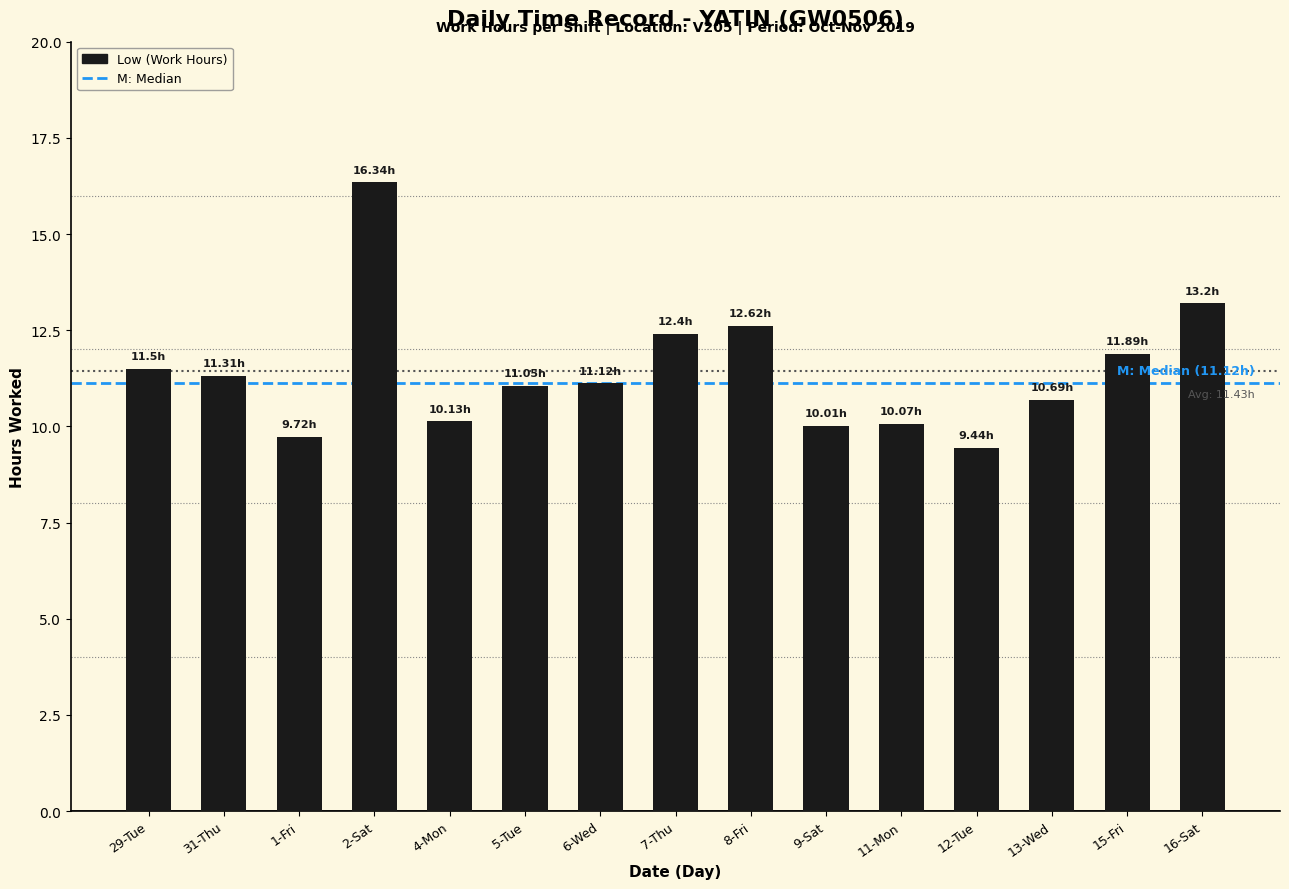

The value at 6-Wed is 2.5. True or false?

False